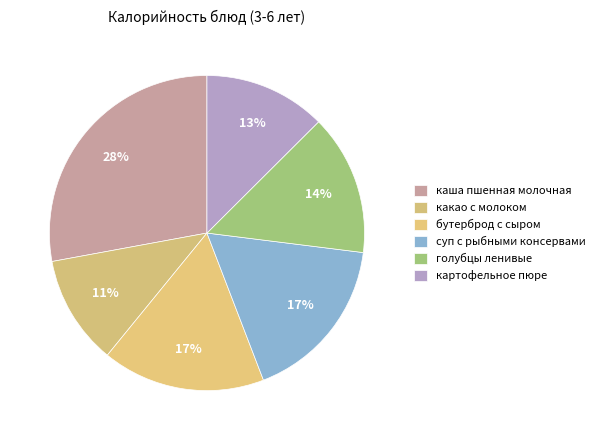

Which category has the smallest portion of the pie?

какао с молоком